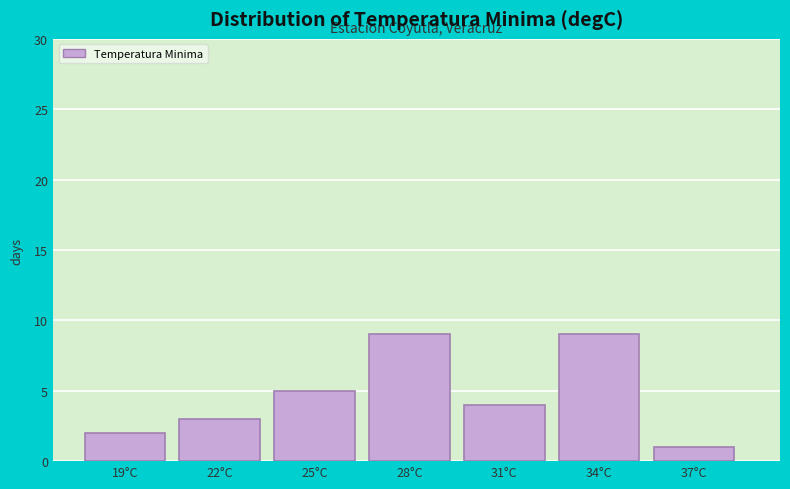

Reading left to right, transcribe all the data shown in this chart.

2	3	5	9	4	9	1